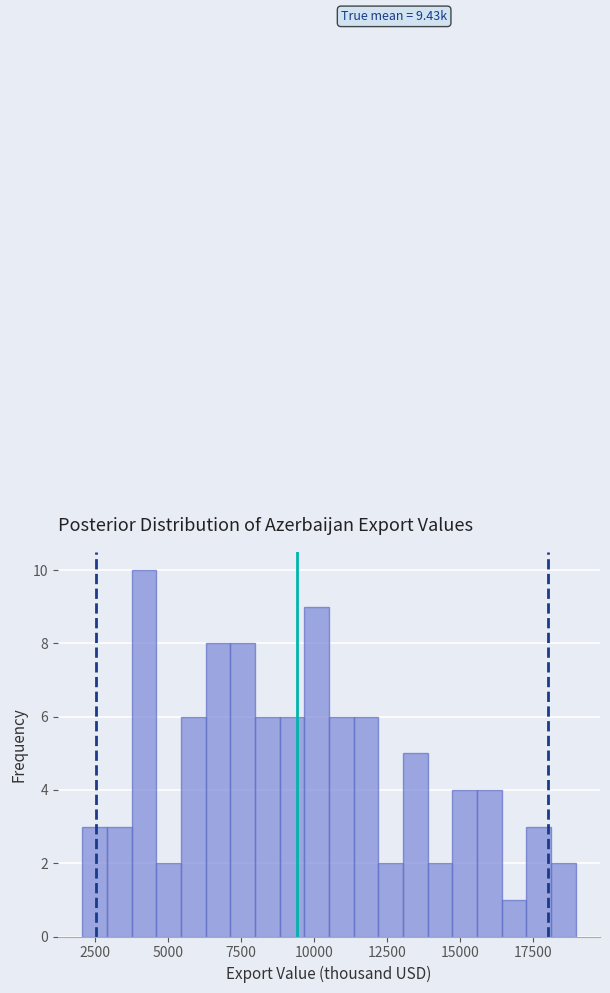

Around what value on the x-axis is the tallest bar? Give the approximate position of its centre, as read against the axis.

4000